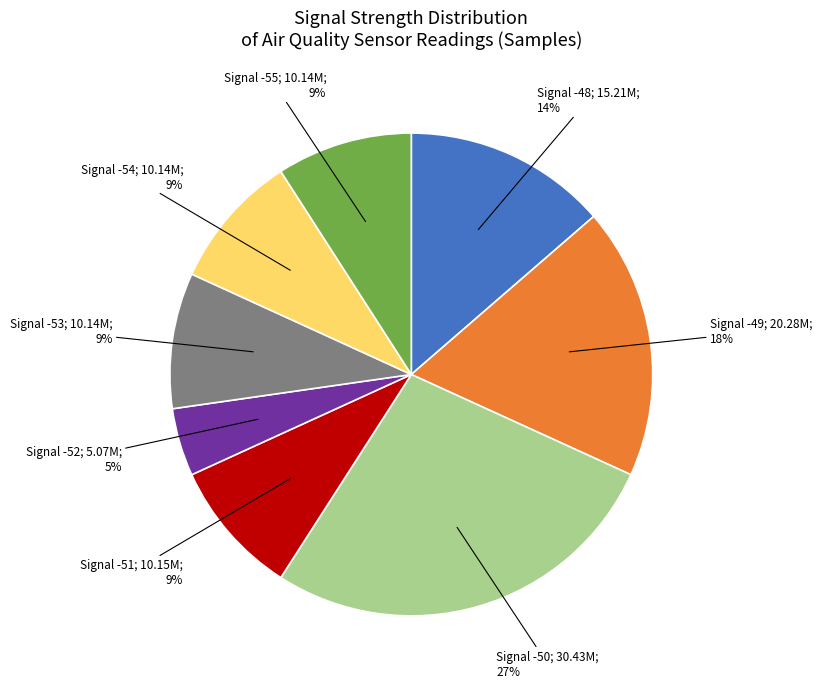

To the nearest percent, what is the average slice percentage?

12%